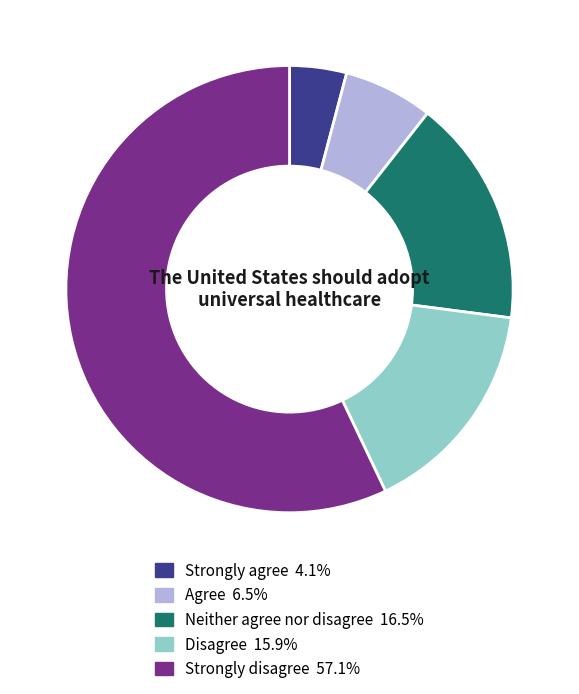

Does Disagree account for over 50% of the chart?

No